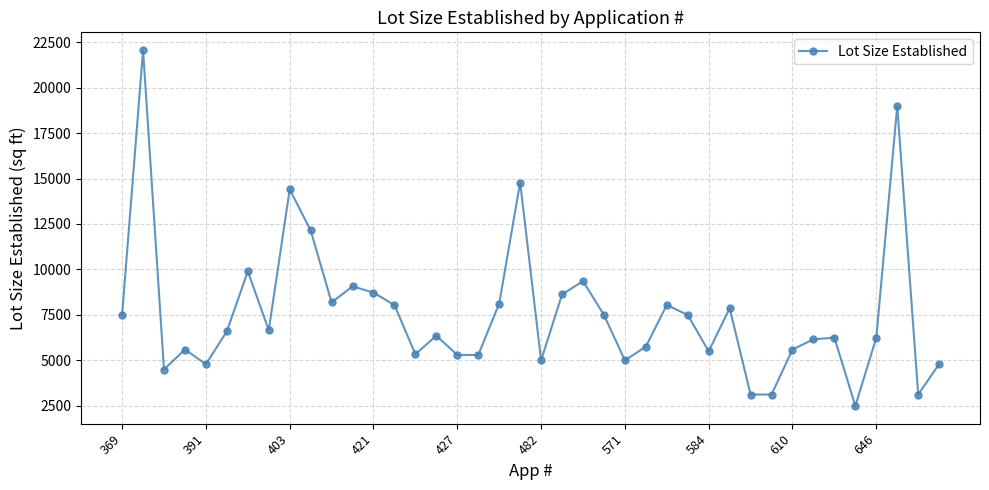

What is the difference between the second highest and second lowest values?

15865